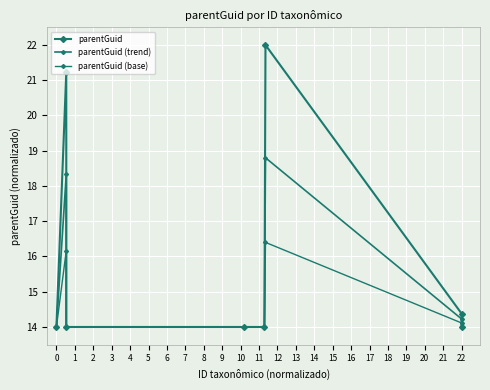

How many lines are shown in the chart?

3